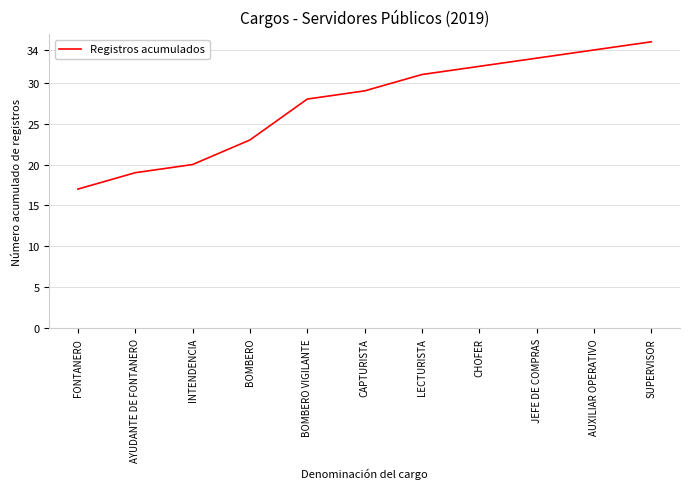

What is the difference between the maximum and minimum values?

18